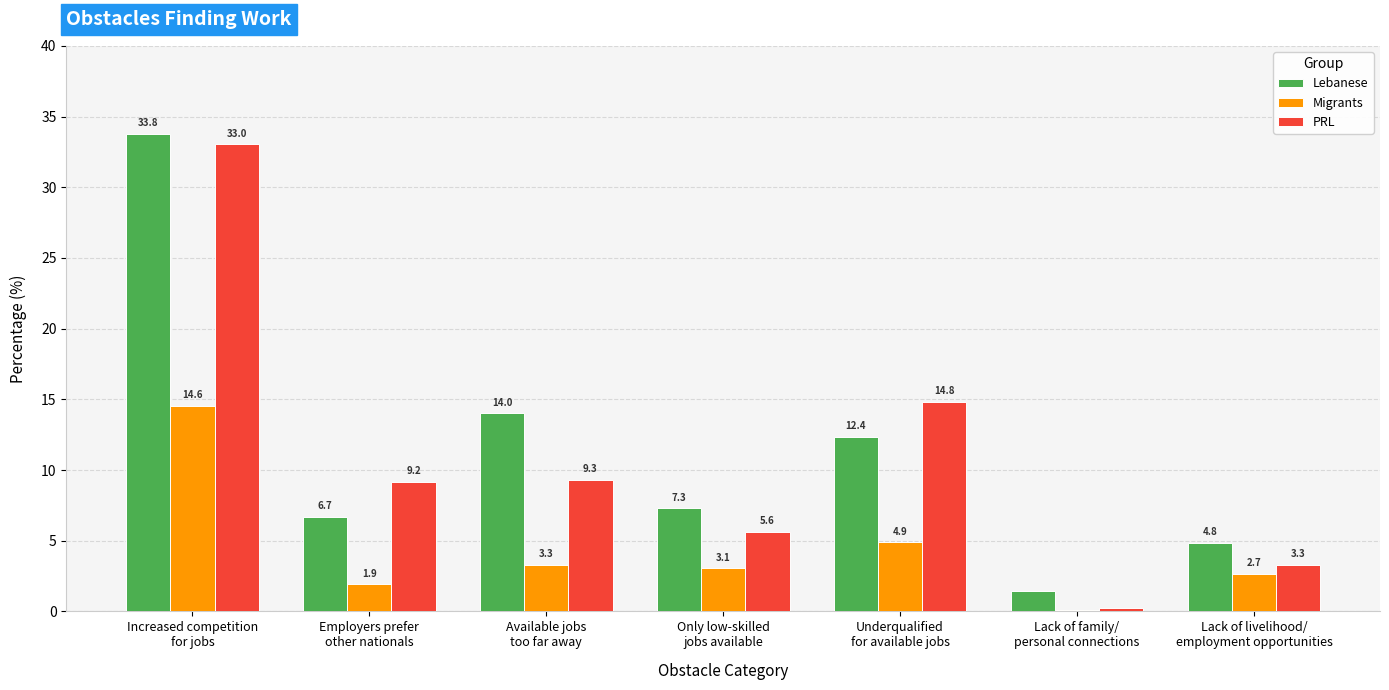

Which series has the largest range (max minus min)?

PRL